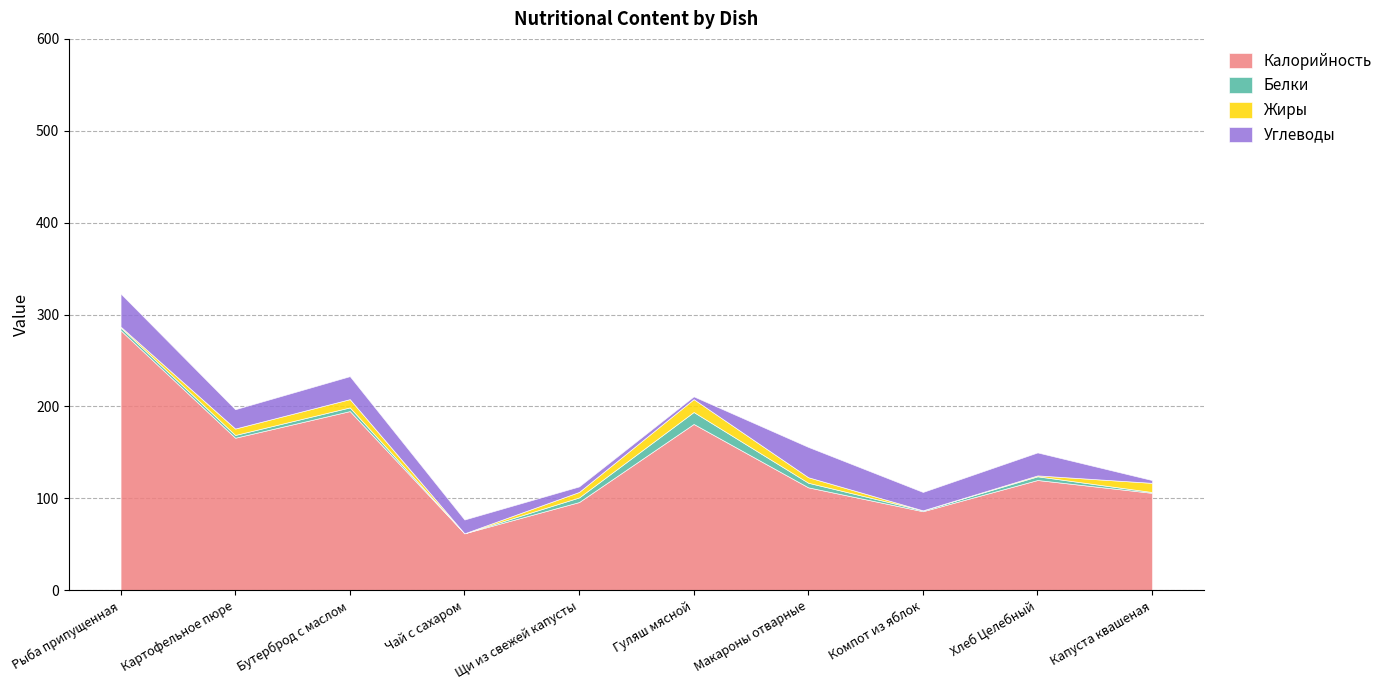

What is the difference between the highest and lowest values at Бутерброд с маслом?

191.0